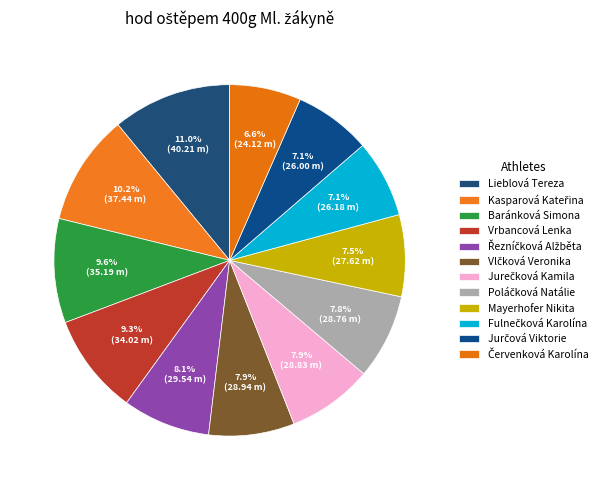

To the nearest percent, what is the difference between the Mayerhofer Nikita and Lieblová Tereza slice percentages?

3%